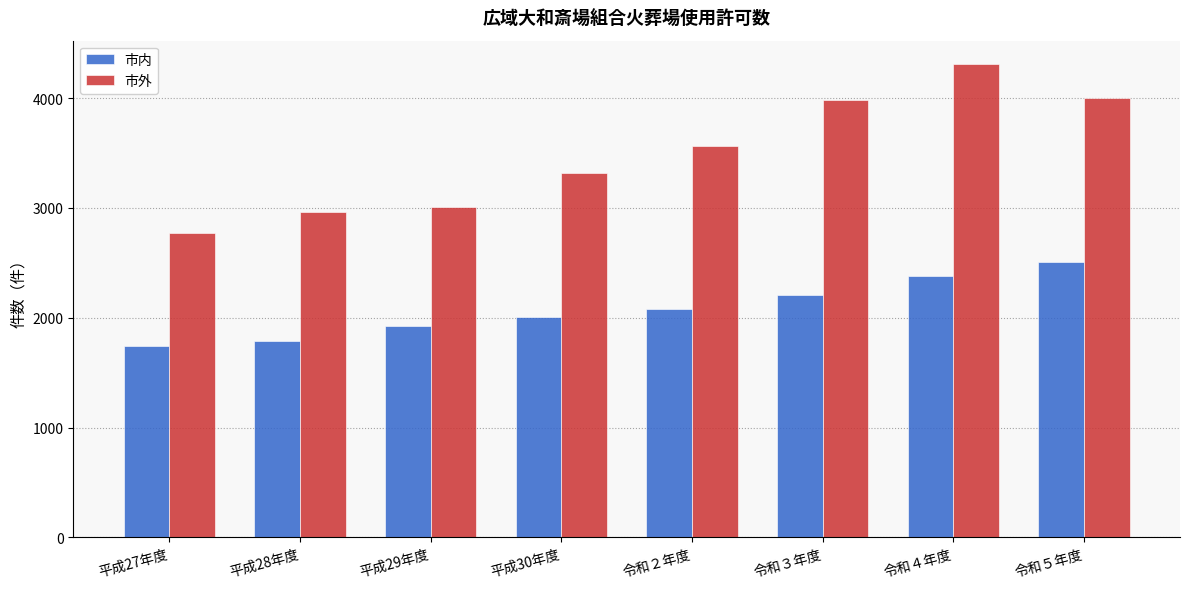

How many groups of bars are there?

8